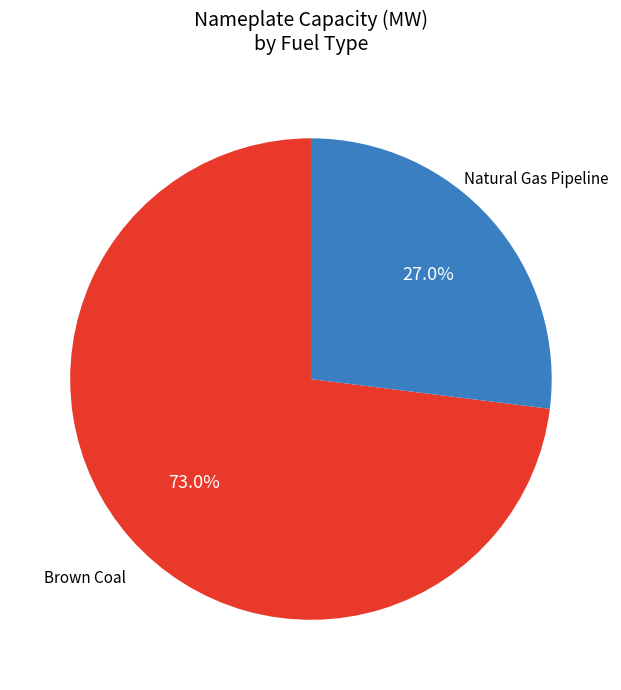

To the nearest percent, what is the average slice percentage?

50%